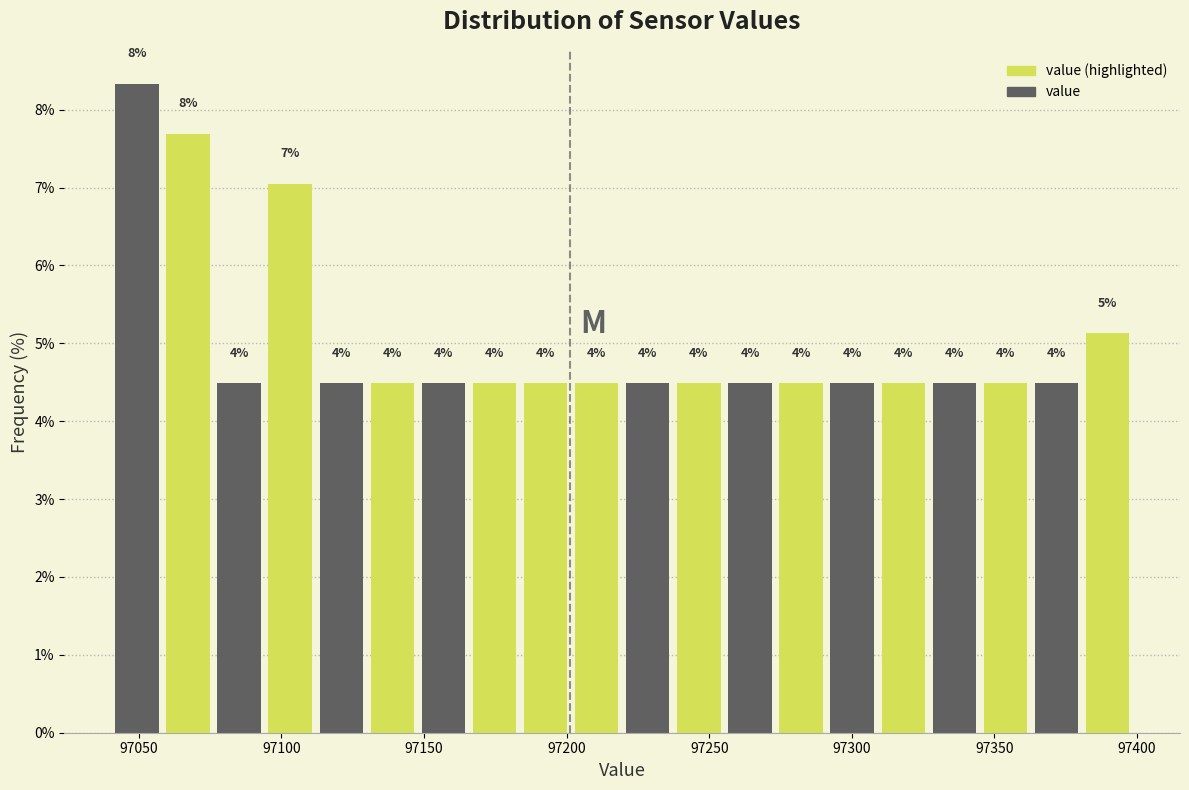

Read against the x-axis, roughly where is the centre of the tallest bar?

97050